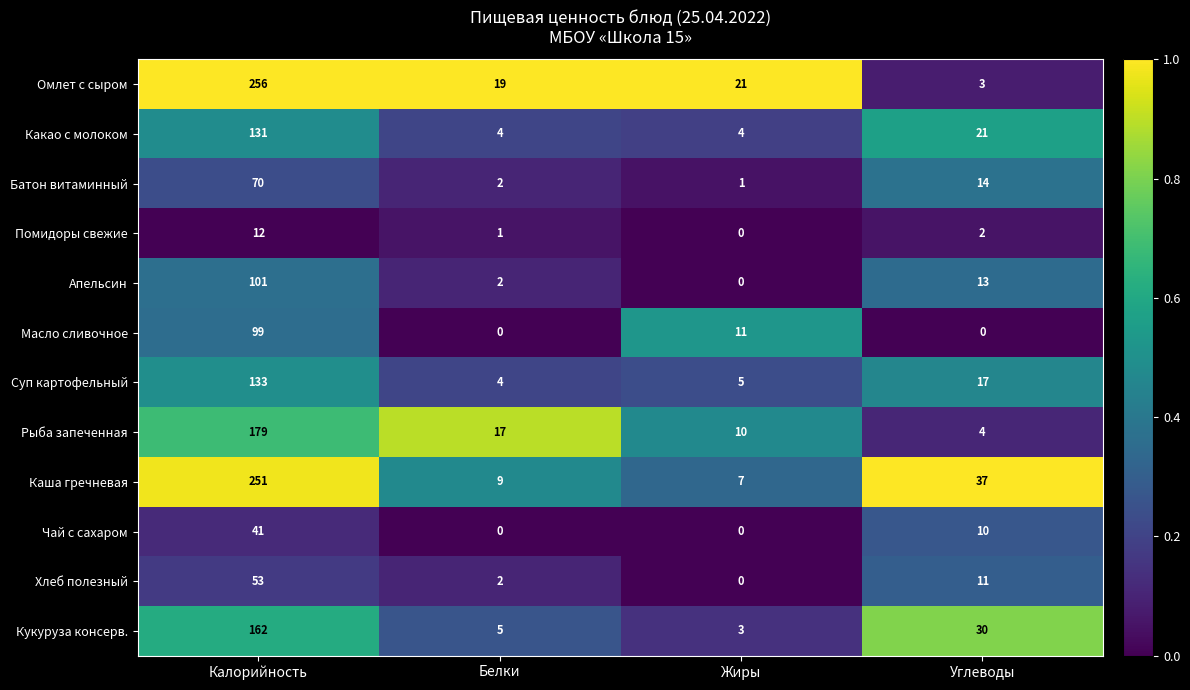

What is the difference between the maximum and second lowest values in the Масло сливочное series?

99